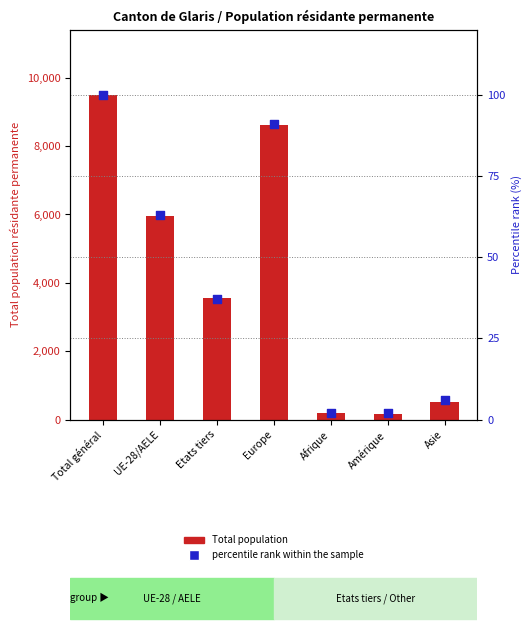

What is the total value across all series at UE-28/AELE?

6023